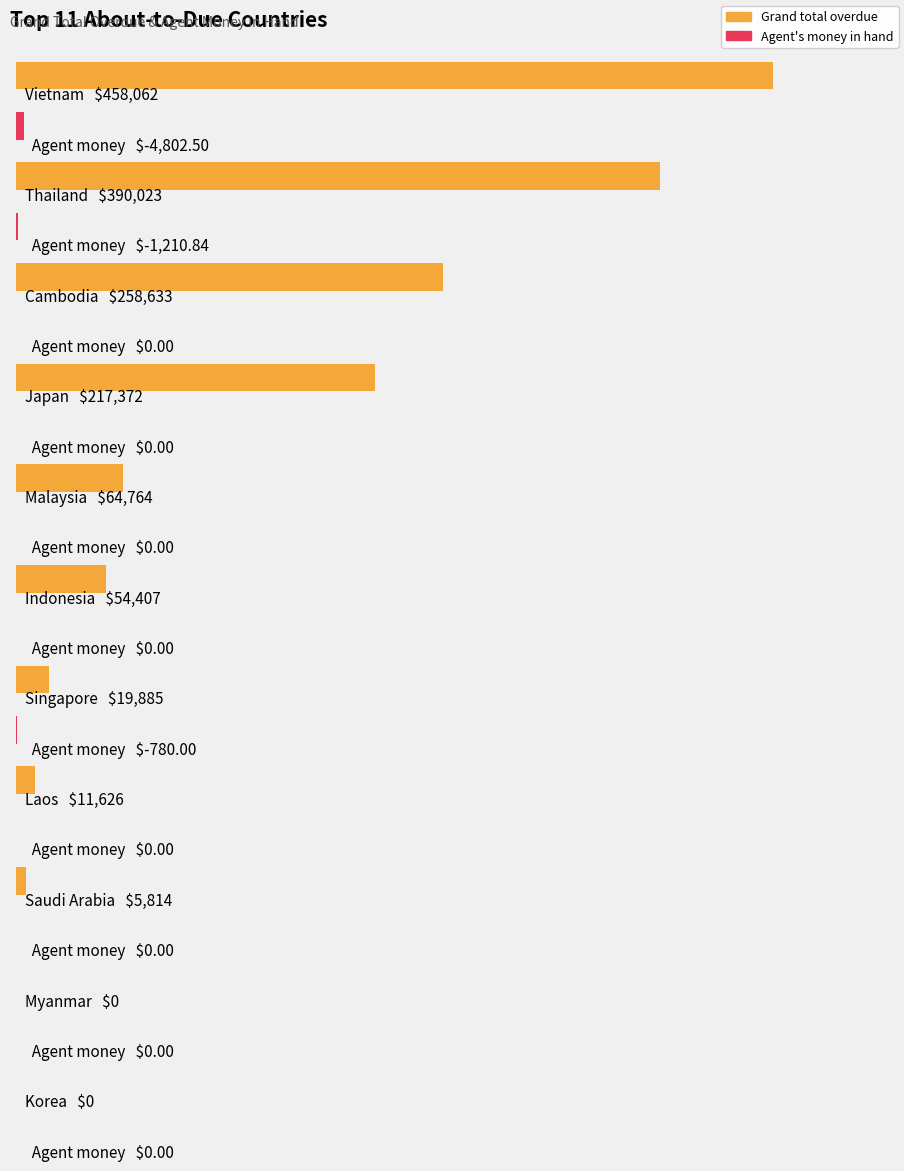

Is the value of Agent money in hand at Saudi Arabia greater than the value of Grand total overdue at Saudi Arabia?

No